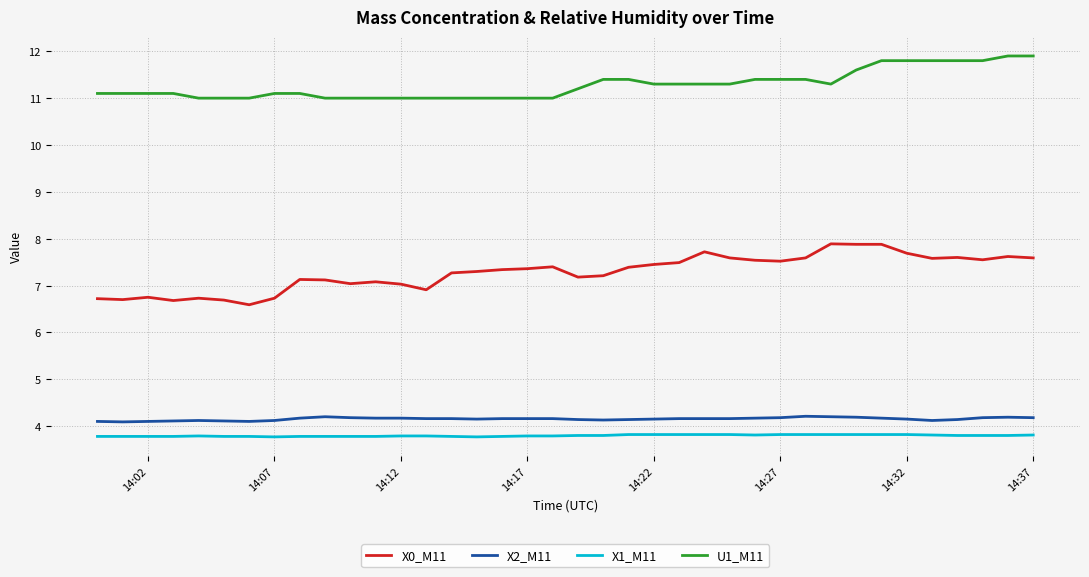

Which series has the largest total across all categories?

U1_M11